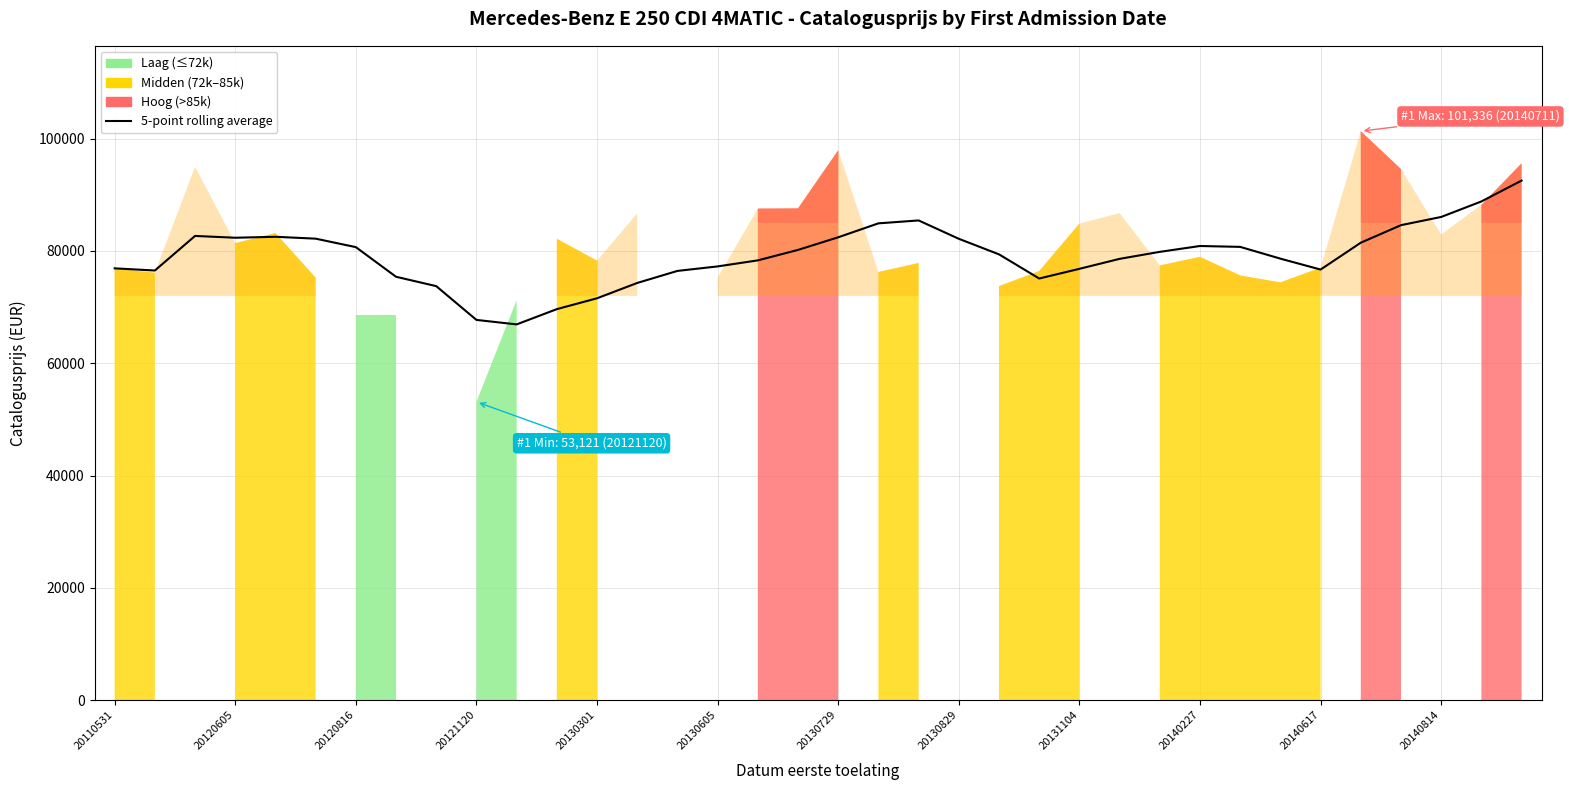

Reading left to right, what are all the values shown in this chart?

76903.0	76516.0	82675.7	82355.2	82522.2	82191.0	80680.6	75402.4	73732.8	67719.0	66918.0	69637.2	71570.0	74300.0	76444.4	77247.4	78321.8	80185.8	82434.4	84916.4	85437.0	82165.8	79395.2	75092.2	76816.8	78593.0	79839.8	80883.4	80726.0	78630.6	76687.0	81469.6	84594.8	86056.6	88818.8	92536.2